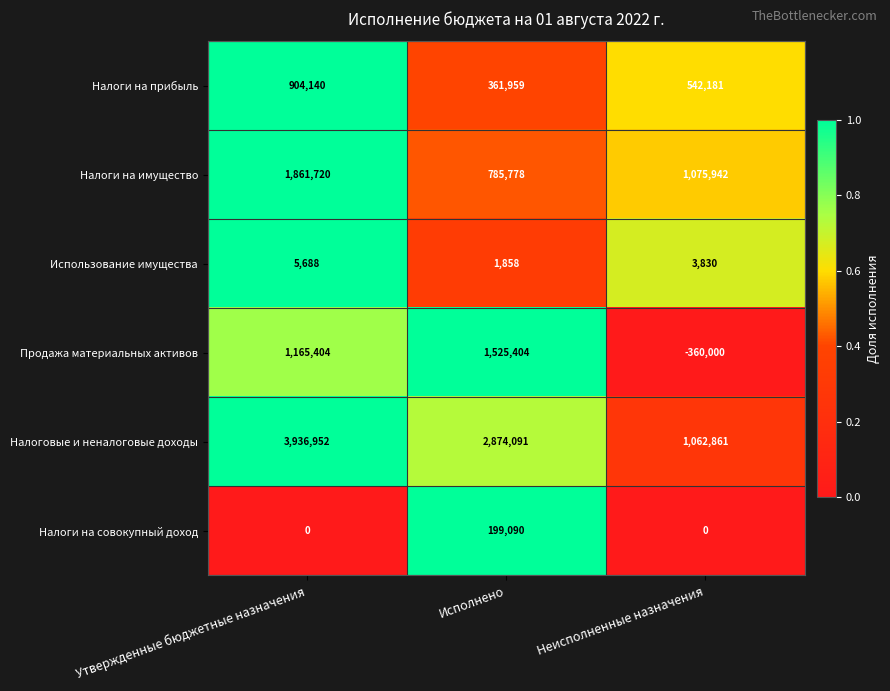

Which category has the lowest value across all series?

Неисполненные назначения